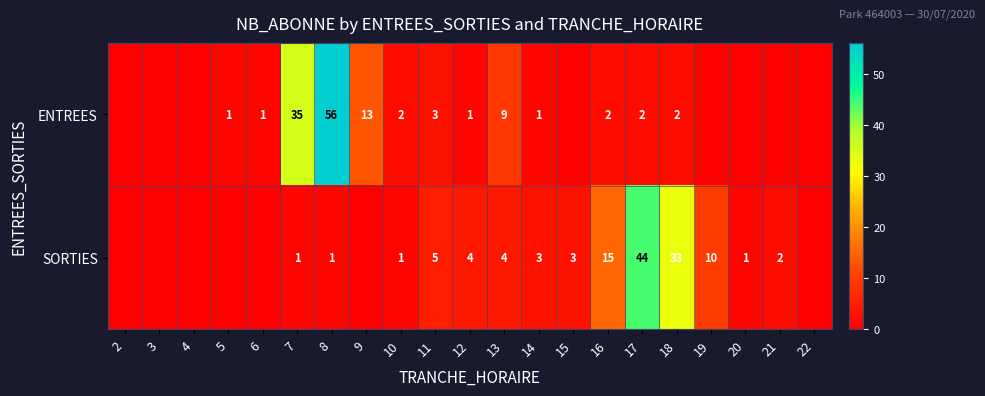

What is the difference between the SORTIES values at 18 and 7?

32